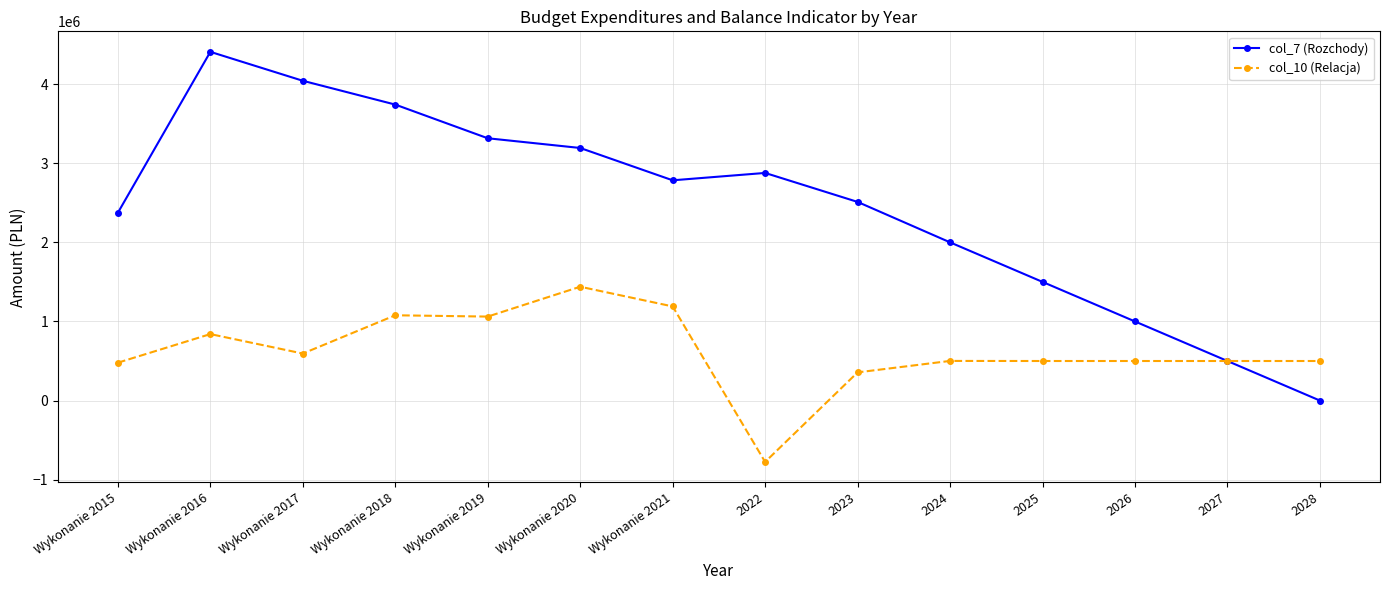

Which label corresponds to the smallest value in the chart?

2022